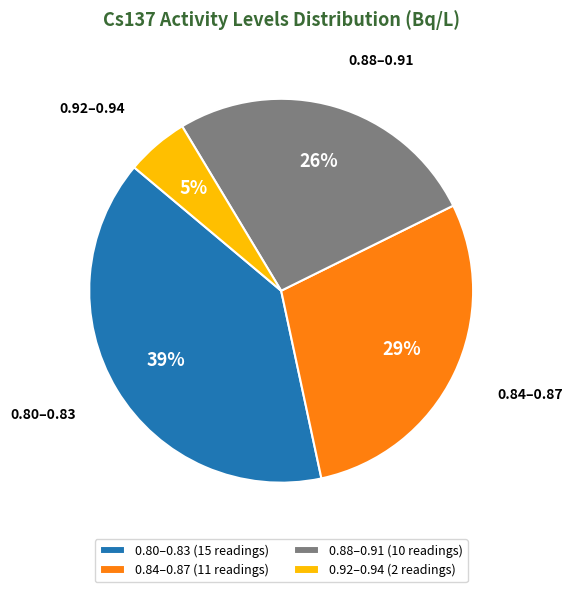

To the nearest percent, what portion does 0.88–0.91 (10 readings) represent?

26%